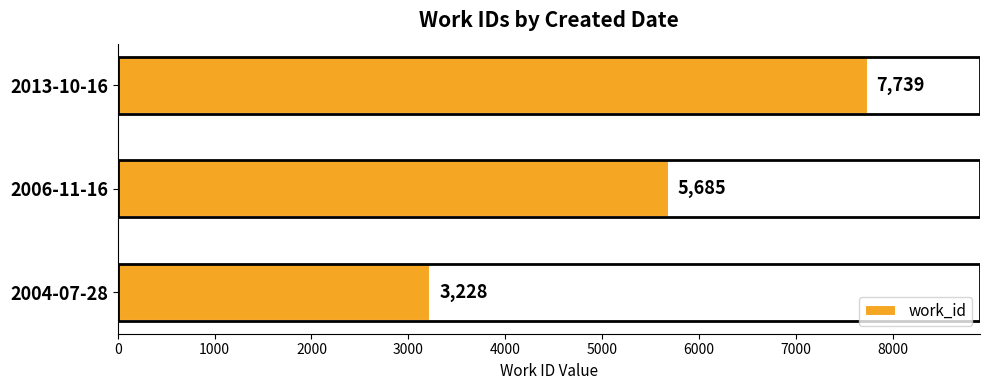

Does the chart contain stacked bars?

No